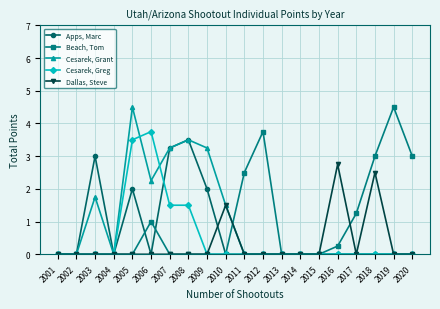

What is the highest value of the Cesarek, Grant series?

4.5